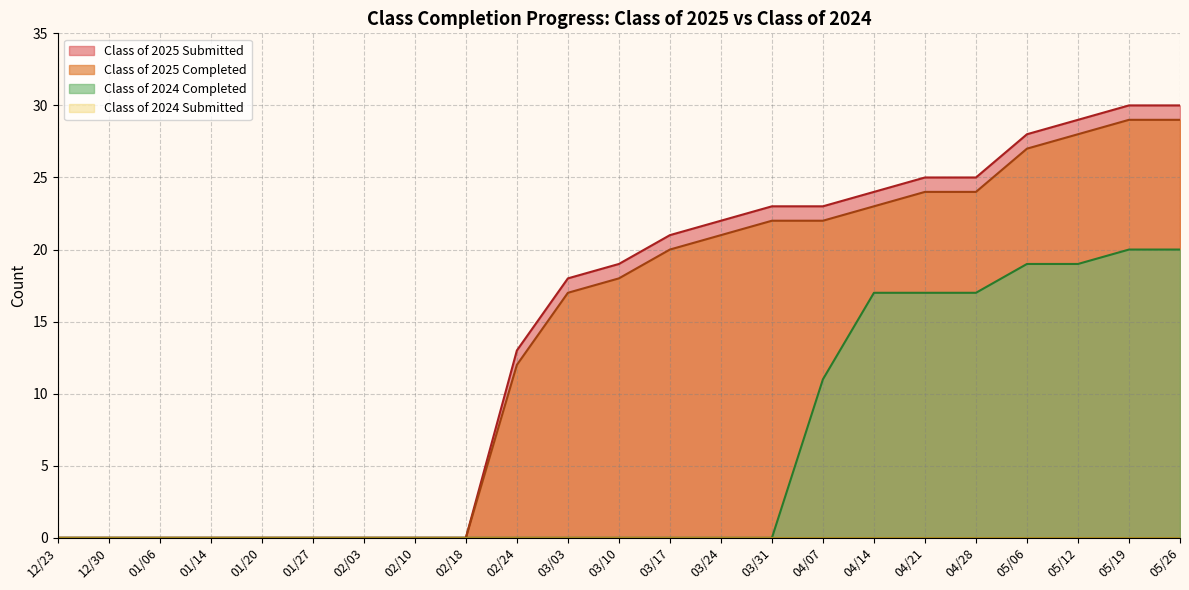

Is the value of Class of 2024 Completed at 04/14 greater than the value of Class of 2025 Submitted at 03/10?

No